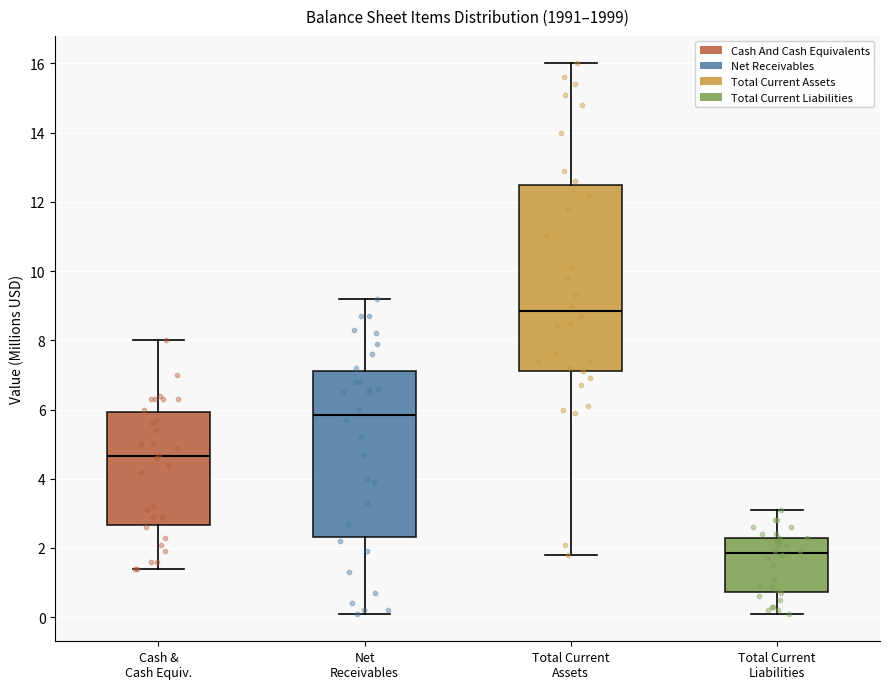

Which box has the lowest median line?

Total Current Liabilities